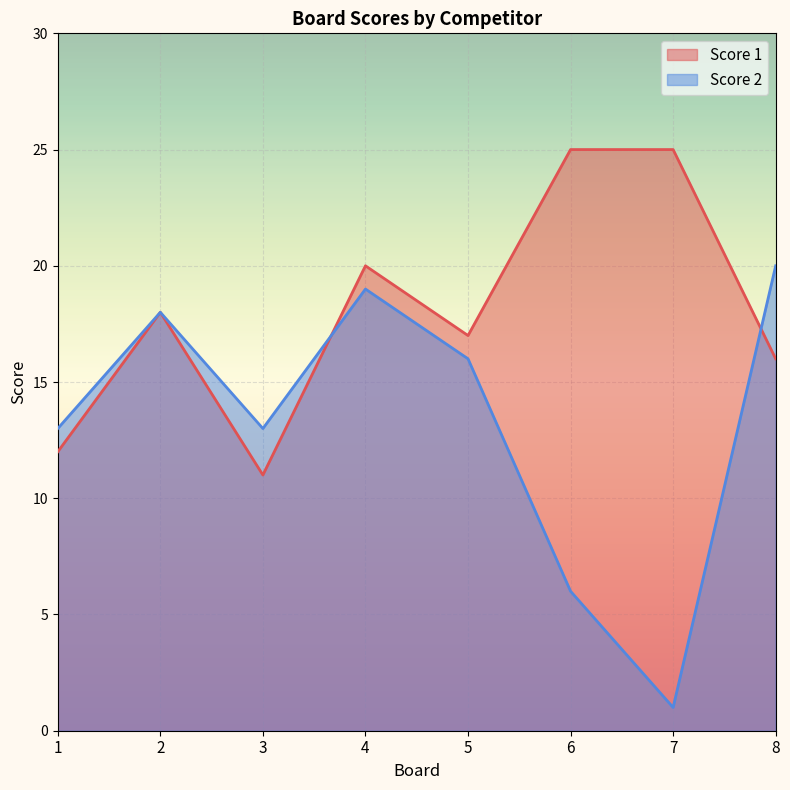

What is the difference between the highest and lowest values at 8?

4